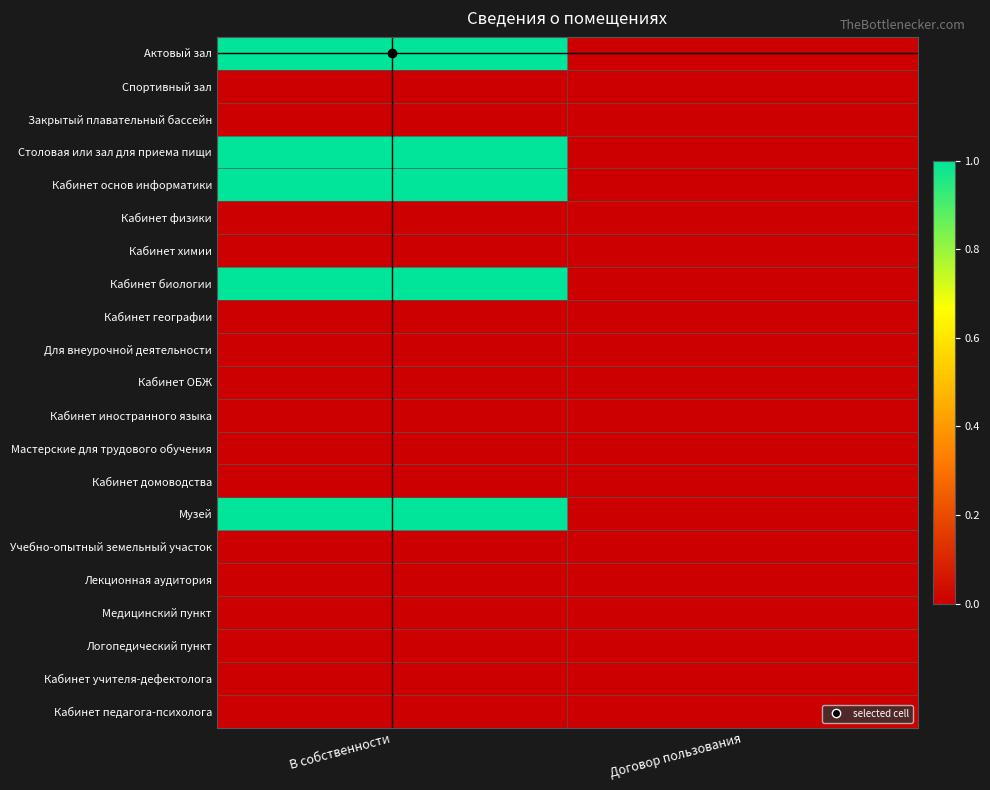

Reading left to right, list all the values displayed in this chart.

Актовый зал: В собственности=1	Договор пользования=0
Спортивный зал: В собственности=0	Договор пользования=0
Закрытый плавательный бассейн: В собственности=0	Договор пользования=0
Столовая или зал для приема пищи: В собственности=1	Договор пользования=0
Кабинет основ информатики: В собственности=1	Договор пользования=0
Кабинет физики: В собственности=0	Договор пользования=0
Кабинет химии: В собственности=0	Договор пользования=0
Кабинет биологии: В собственности=1	Договор пользования=0
Кабинет географии: В собственности=0	Договор пользования=0
Для внеурочной деятельности: В собственности=0	Договор пользования=0
Кабинет ОБЖ: В собственности=0	Договор пользования=0
Кабинет иностранного языка: В собственности=0	Договор пользования=0
Мастерские для трудового обучения: В собственности=0	Договор пользования=0
Кабинет домоводства: В собственности=0	Договор пользования=0
Музей: В собственности=1	Договор пользования=0
Учебно-опытный земельный участок: В собственности=0	Договор пользования=0
Лекционная аудитория: В собственности=0	Договор пользования=0
Медицинский пункт: В собственности=0	Договор пользования=0
Логопедический пункт: В собственности=0	Договор пользования=0
Кабинет учителя-дефектолога: В собственности=0	Договор пользования=0
Кабинет педагога-психолога: В собственности=0	Договор пользования=0